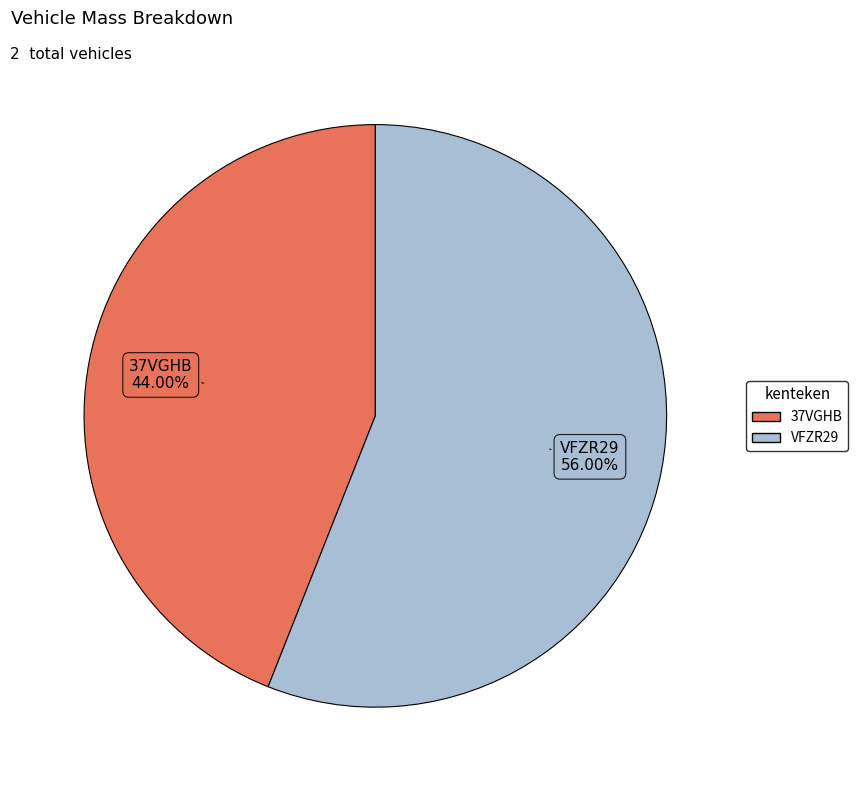

Which slice is the largest?

VFZR29